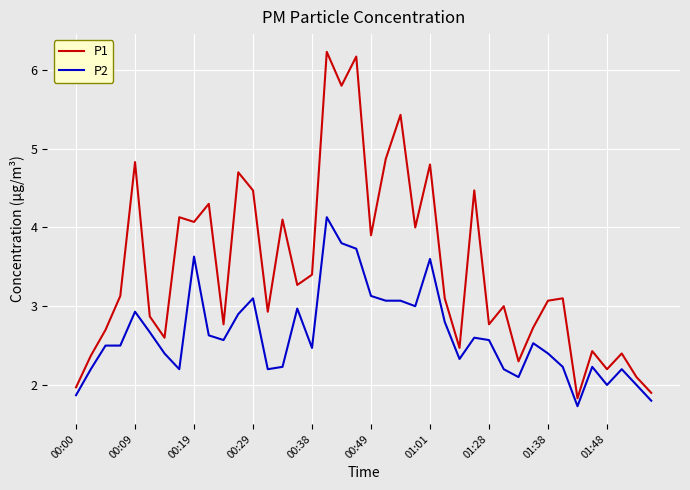

Which series has the largest total across all categories?

P1